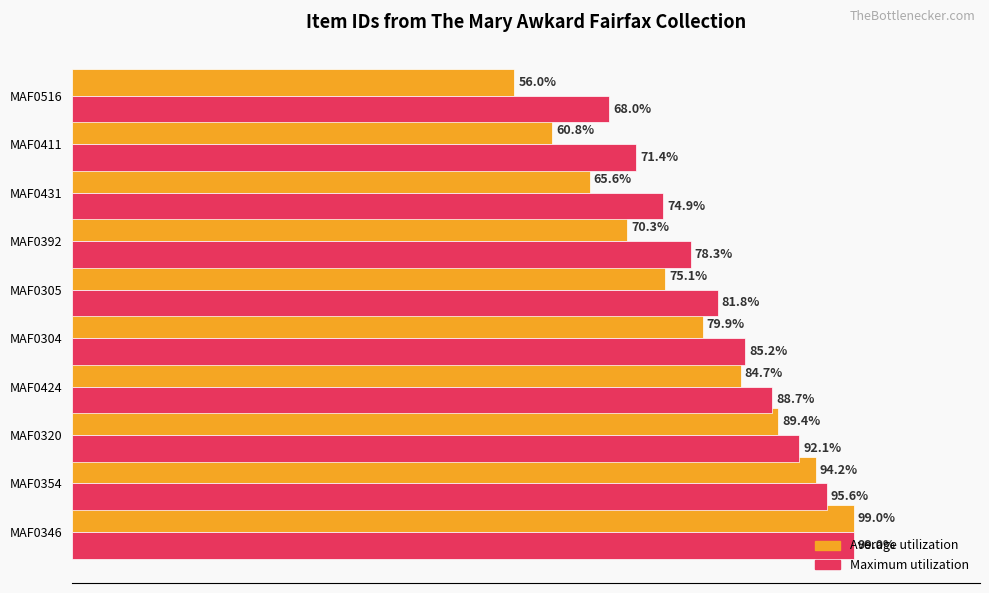

Which series has the largest total across all categories?

Maximum utilization